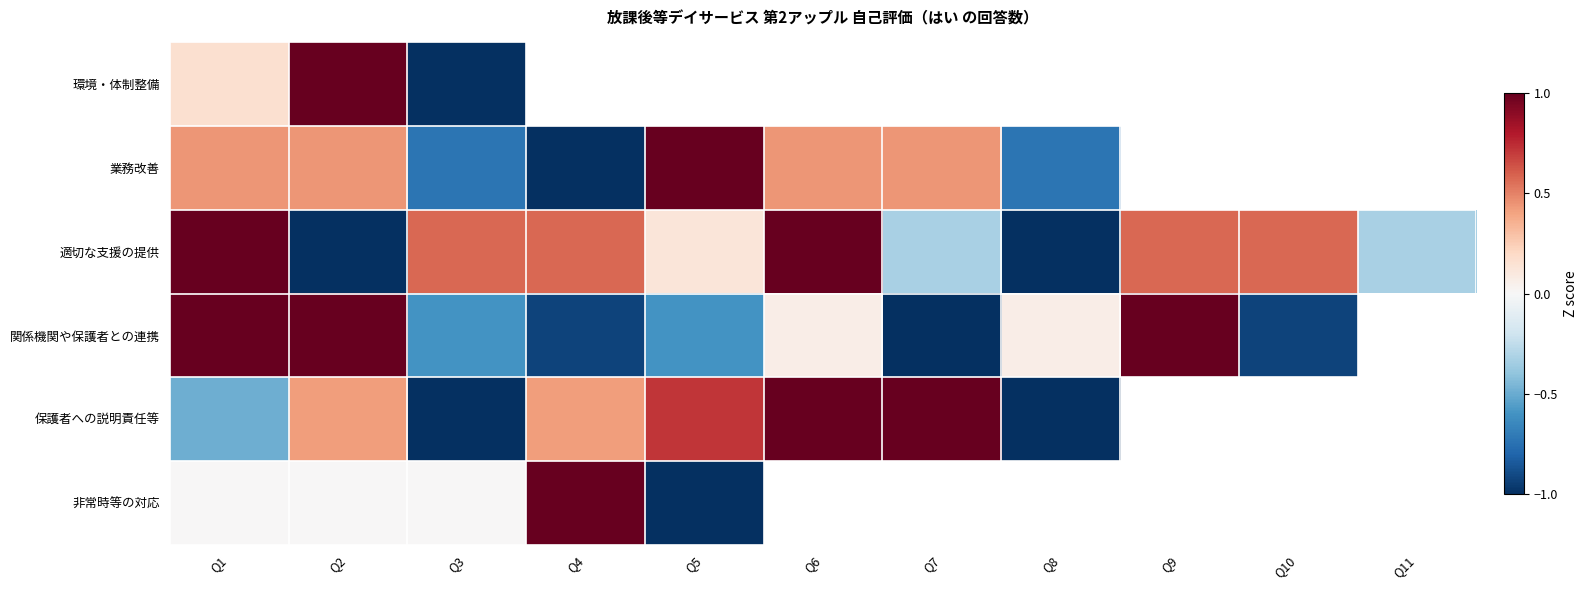

True or false: 関係機関や保護者との連携 has a value of -1.2 at Q4.

False